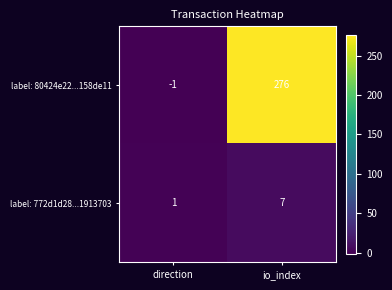

What is the average value of the label: 80424e22...158de11 series?

138